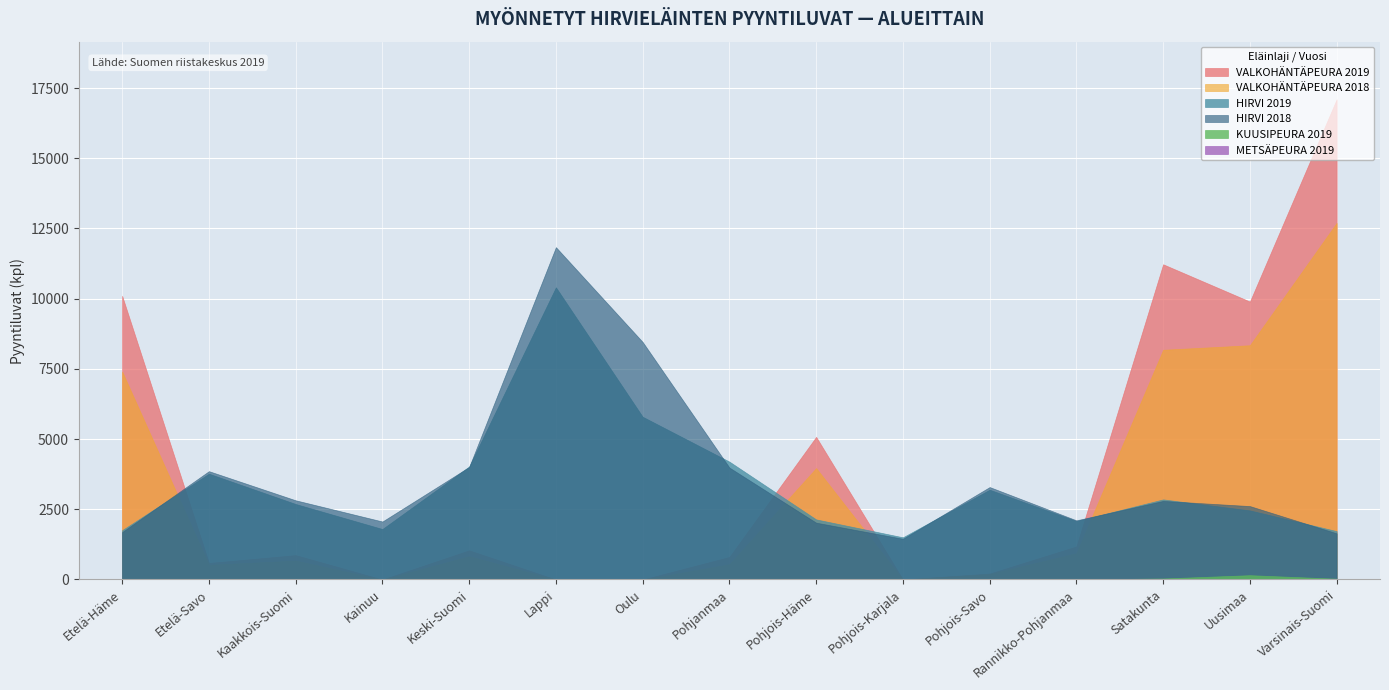

Where is VALKOHÄNTÄPEURA 2018 nearest to the value 6349?

Etelä-Häme